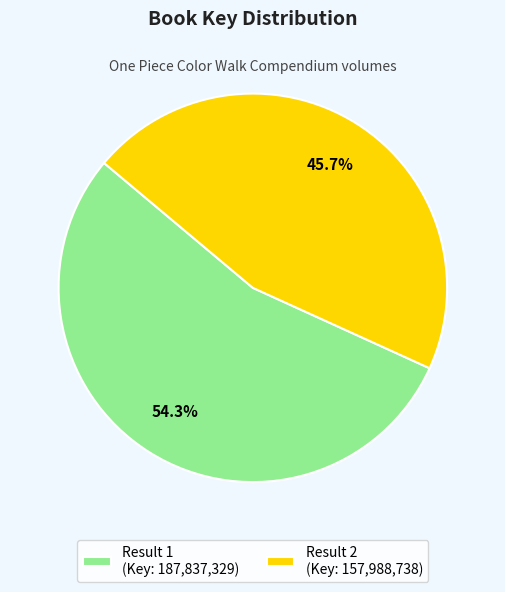

Is Result 2 the majority of the pie?

No